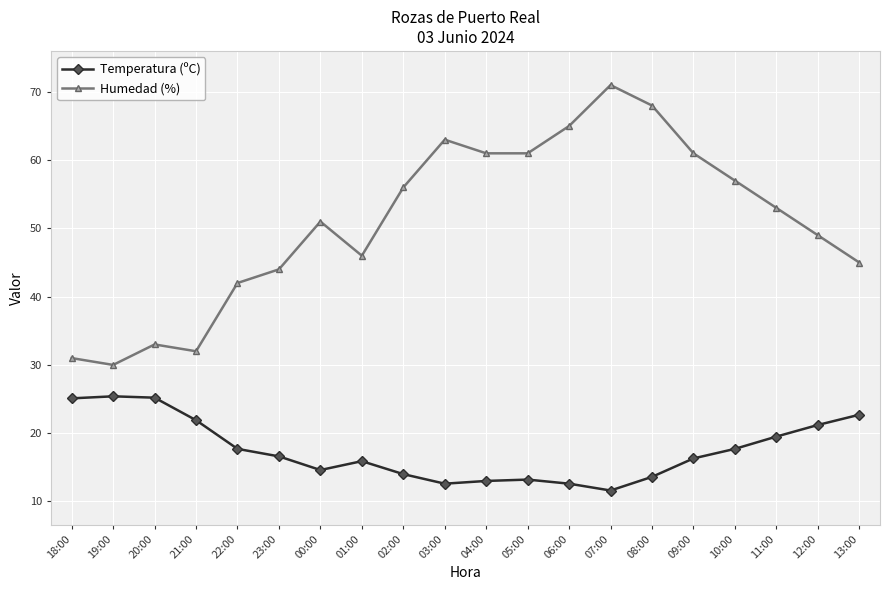

What is the difference between the highest and lowest values at 20:00?

7.8